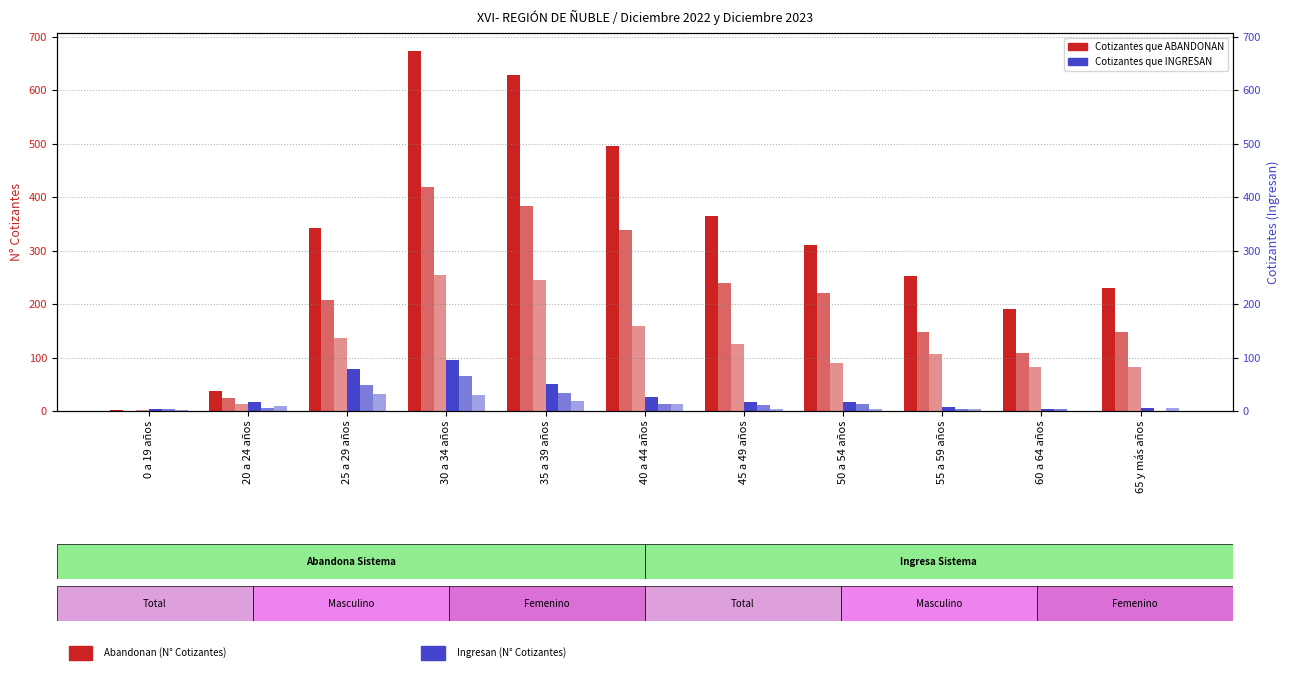

Is the value of Cotizantes Femenino (Ingresan) at 35 a 39 años greater than the value of Total Cotizantes (Abandonan) at 55 a 59 años?

No